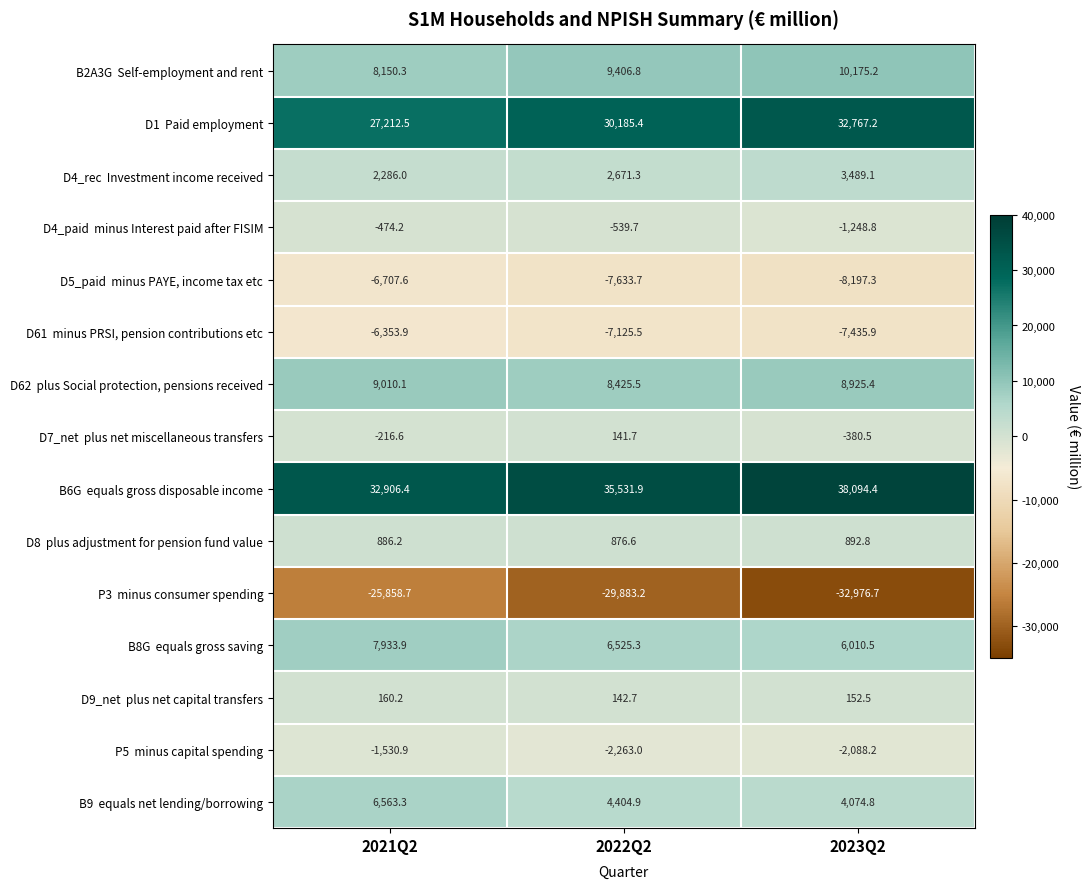

What is the smallest value displayed?

-32976.7